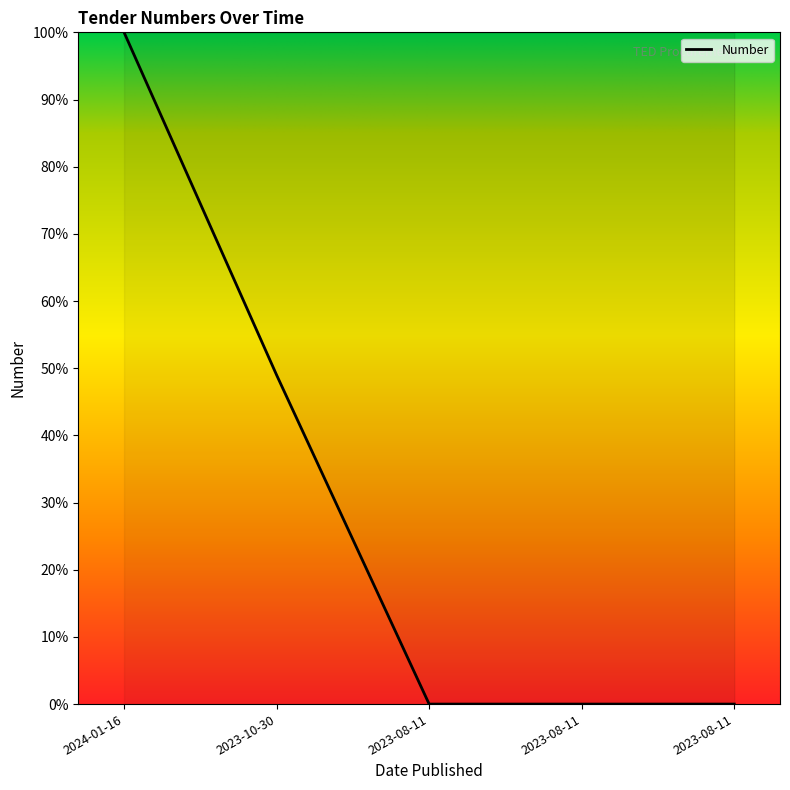

Count the number of data series in this chart.

1